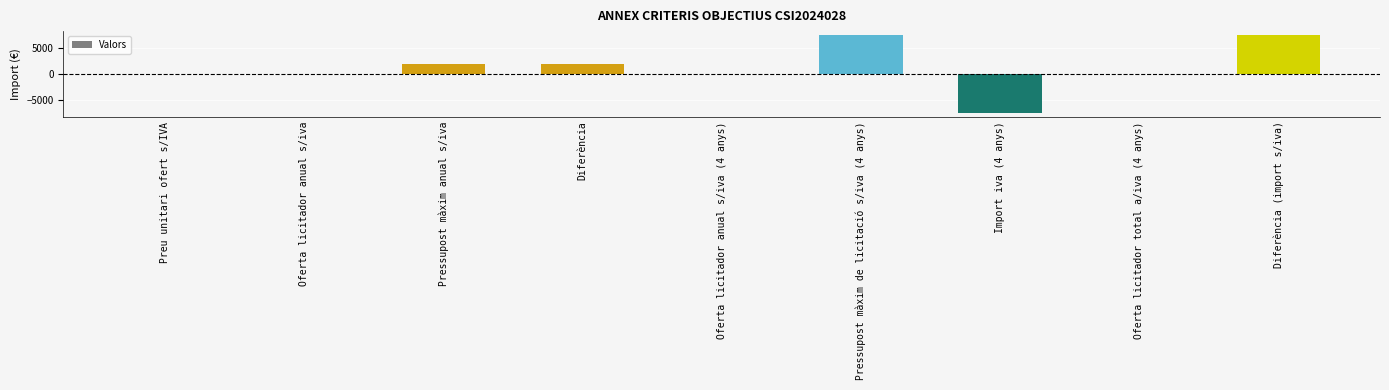

What is the maximum value shown in the chart?

7520